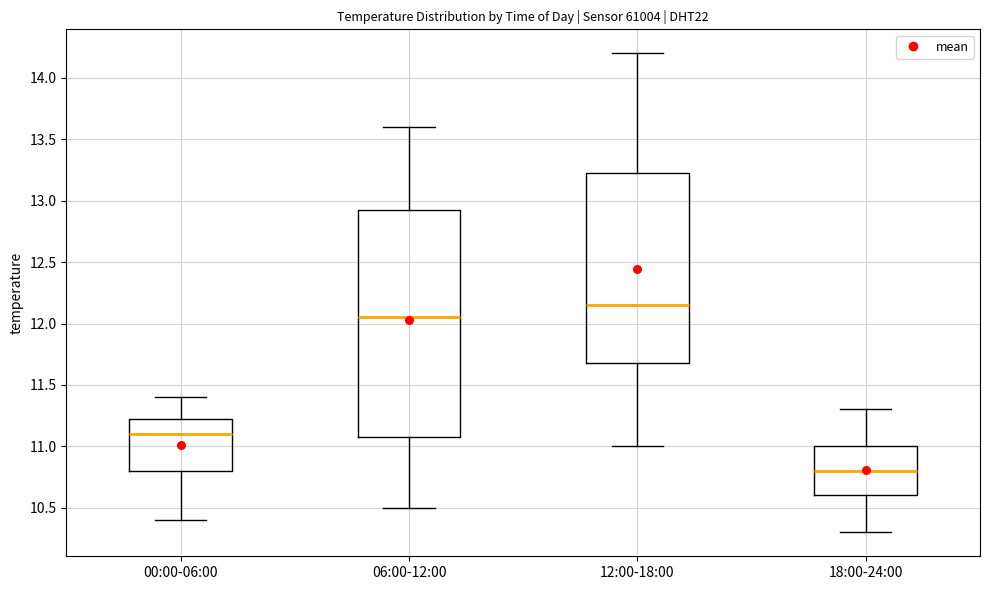

Comparing the boxes themselves (not the whiskers), which one is the tallest?

06:00-12:00